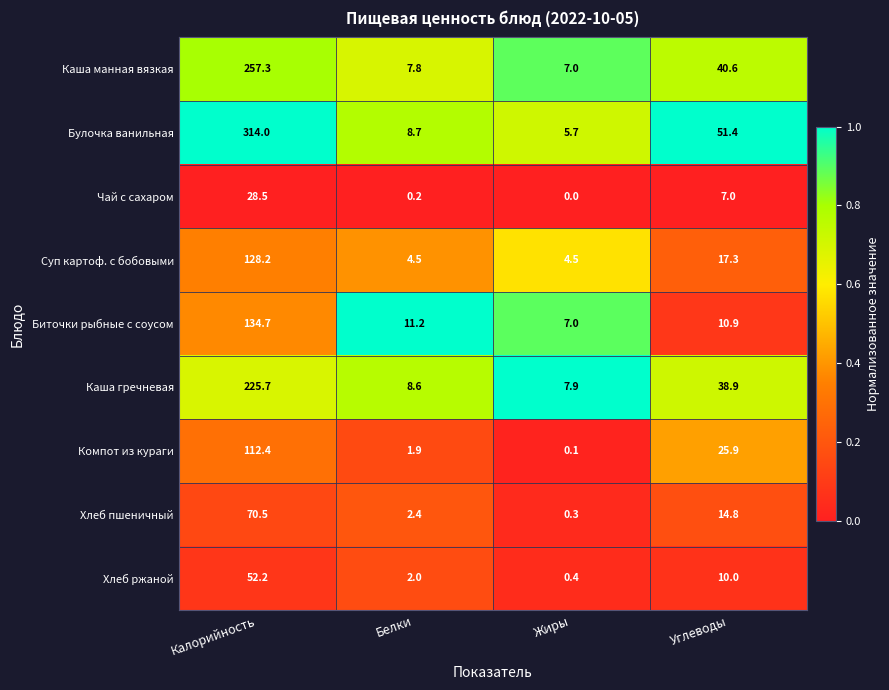

The value of Каша манная вязкая at Белки is 7.8. True or false?

True